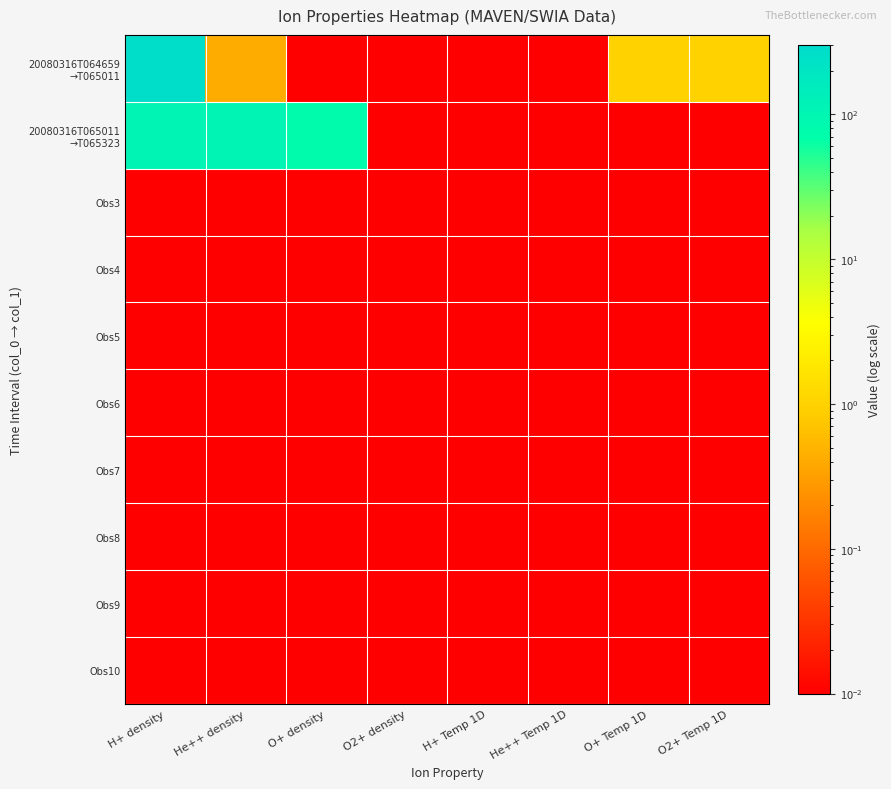

What is the greatest value displayed?

273.8